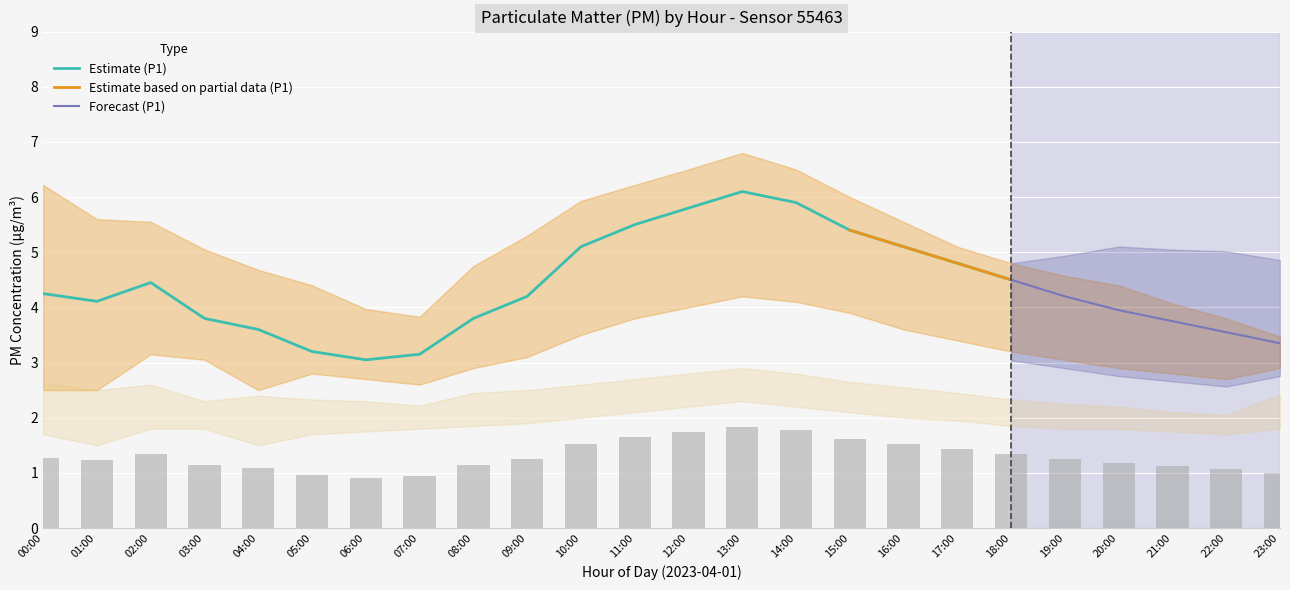

Reading left to right, list all the values displayed in this chart.

00:00=1.3	01:00=1.2	02:00=1.3	03:00=1.1	04:00=1.1	05:00=1.0	06:00=0.9	07:00=0.9	08:00=1.1	09:00=1.3	10:00=1.5	11:00=1.6	12:00=1.7	13:00=1.8	14:00=1.8	15:00=1.6	16:00=1.5	17:00=1.4	18:00=1.3	19:00=1.3	20:00=1.2	21:00=1.1	22:00=1.1	23:00=1.0